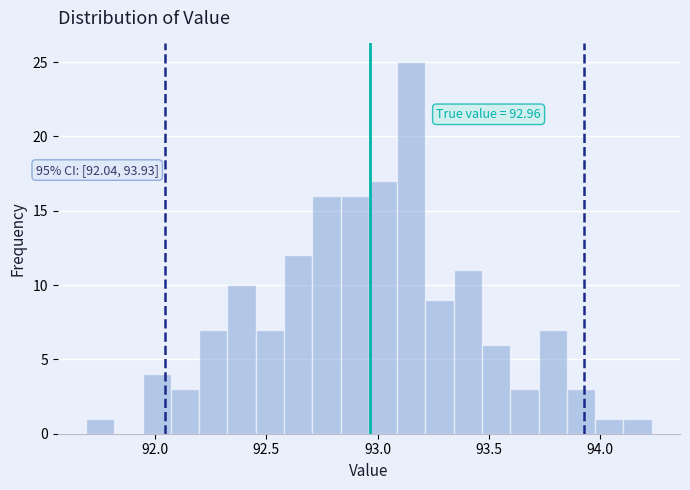

Around what value on the x-axis is the tallest bar? Give the approximate position of its centre, as read against the axis.

93.15